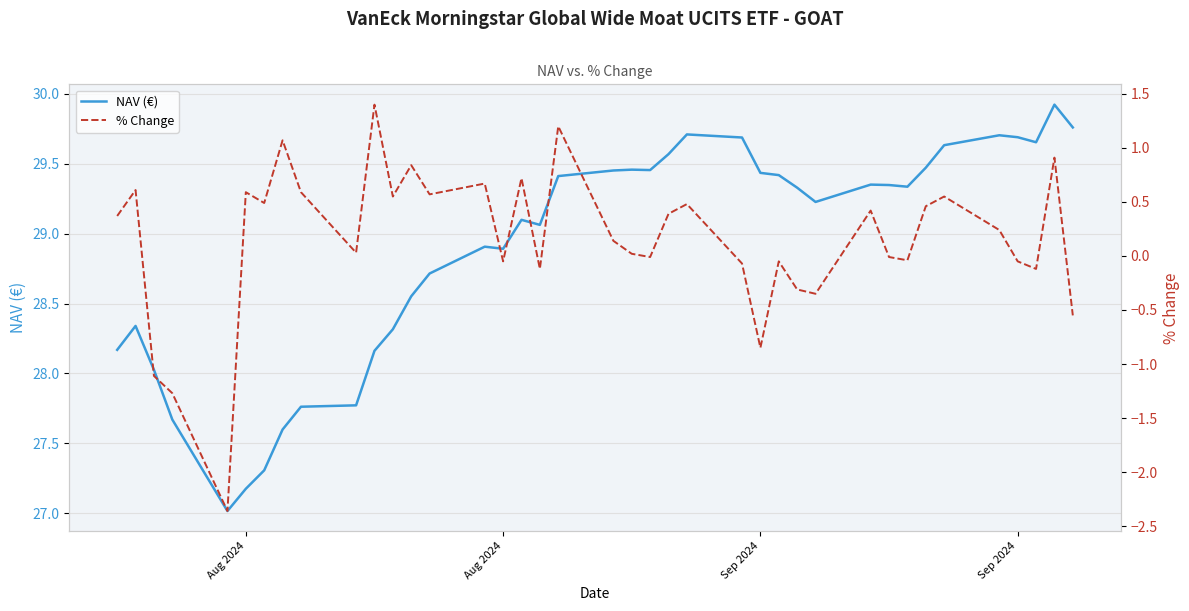

What is the difference between the maximum and minimum values in the % Change series?

3.8